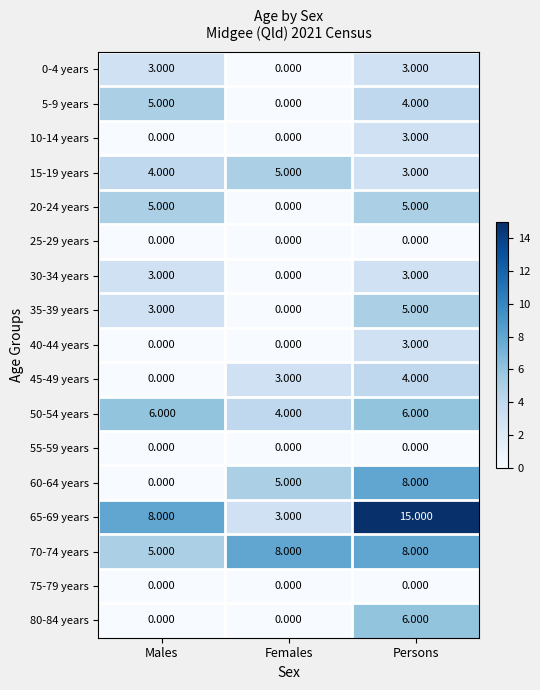

Which category has the highest value in the 15-19 years series?

Females